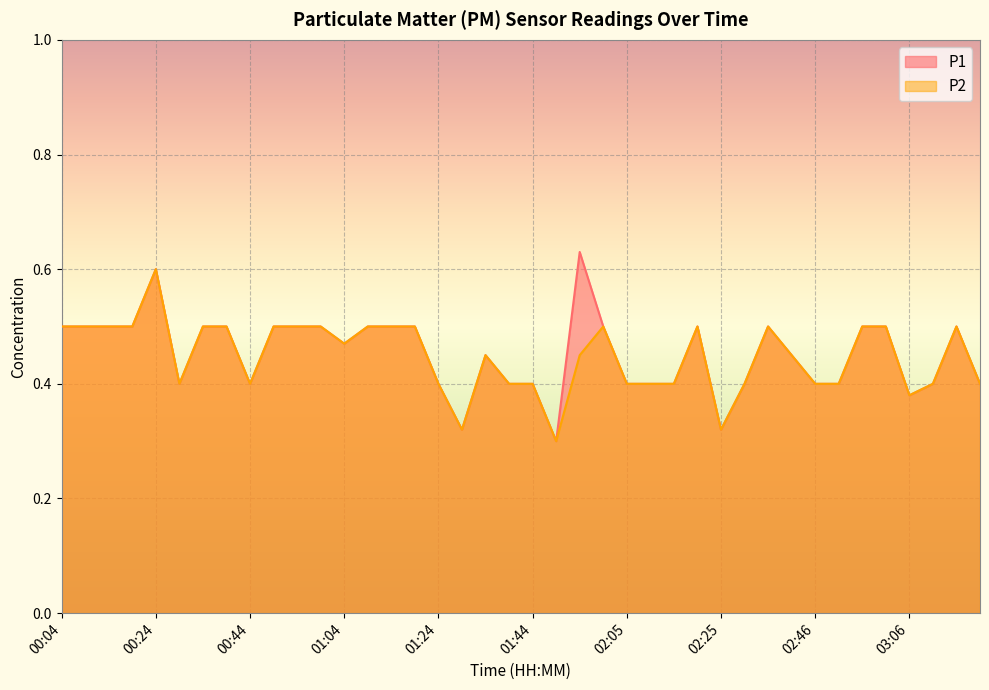

Does the chart display data point markers on the line(s)?

No